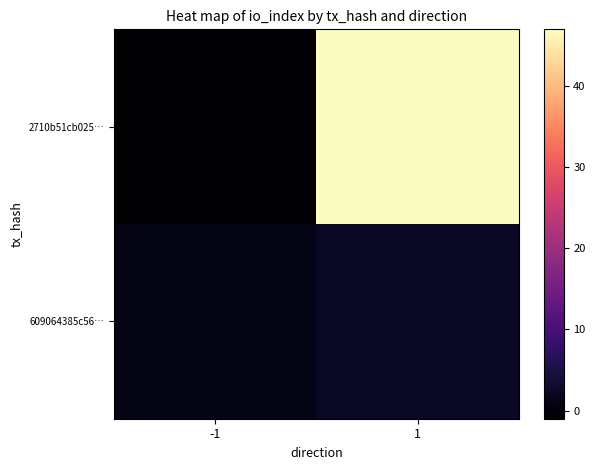

At which category is the sum across all series the highest?

1